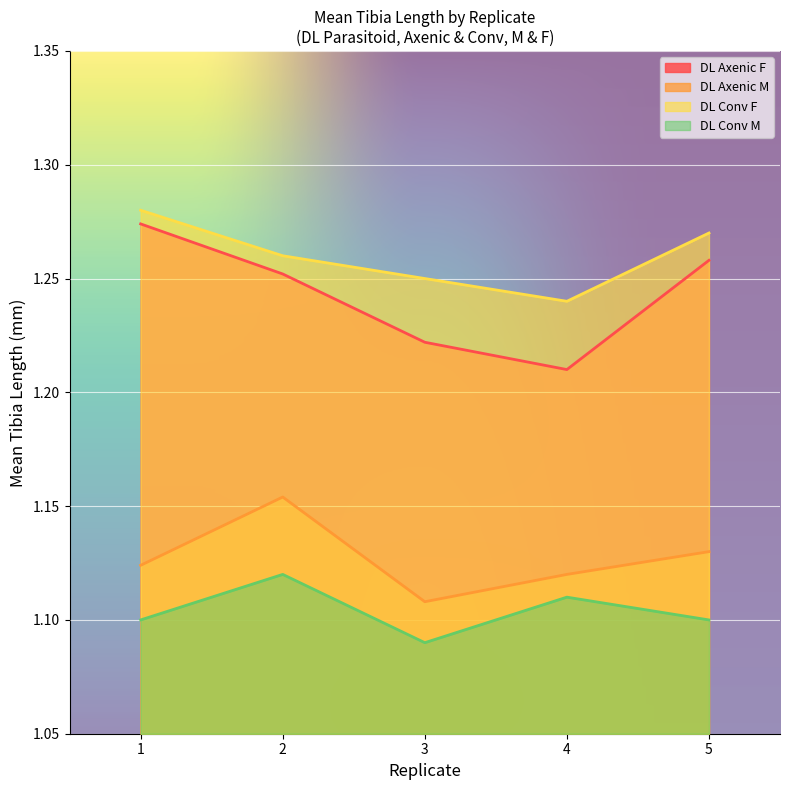

At which label is DL Axenic M closest to 1?

3